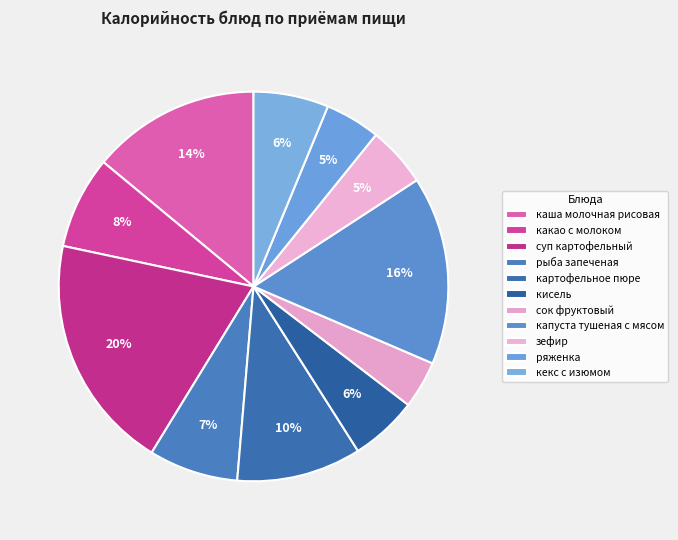

How many slices are in this pie chart?

11